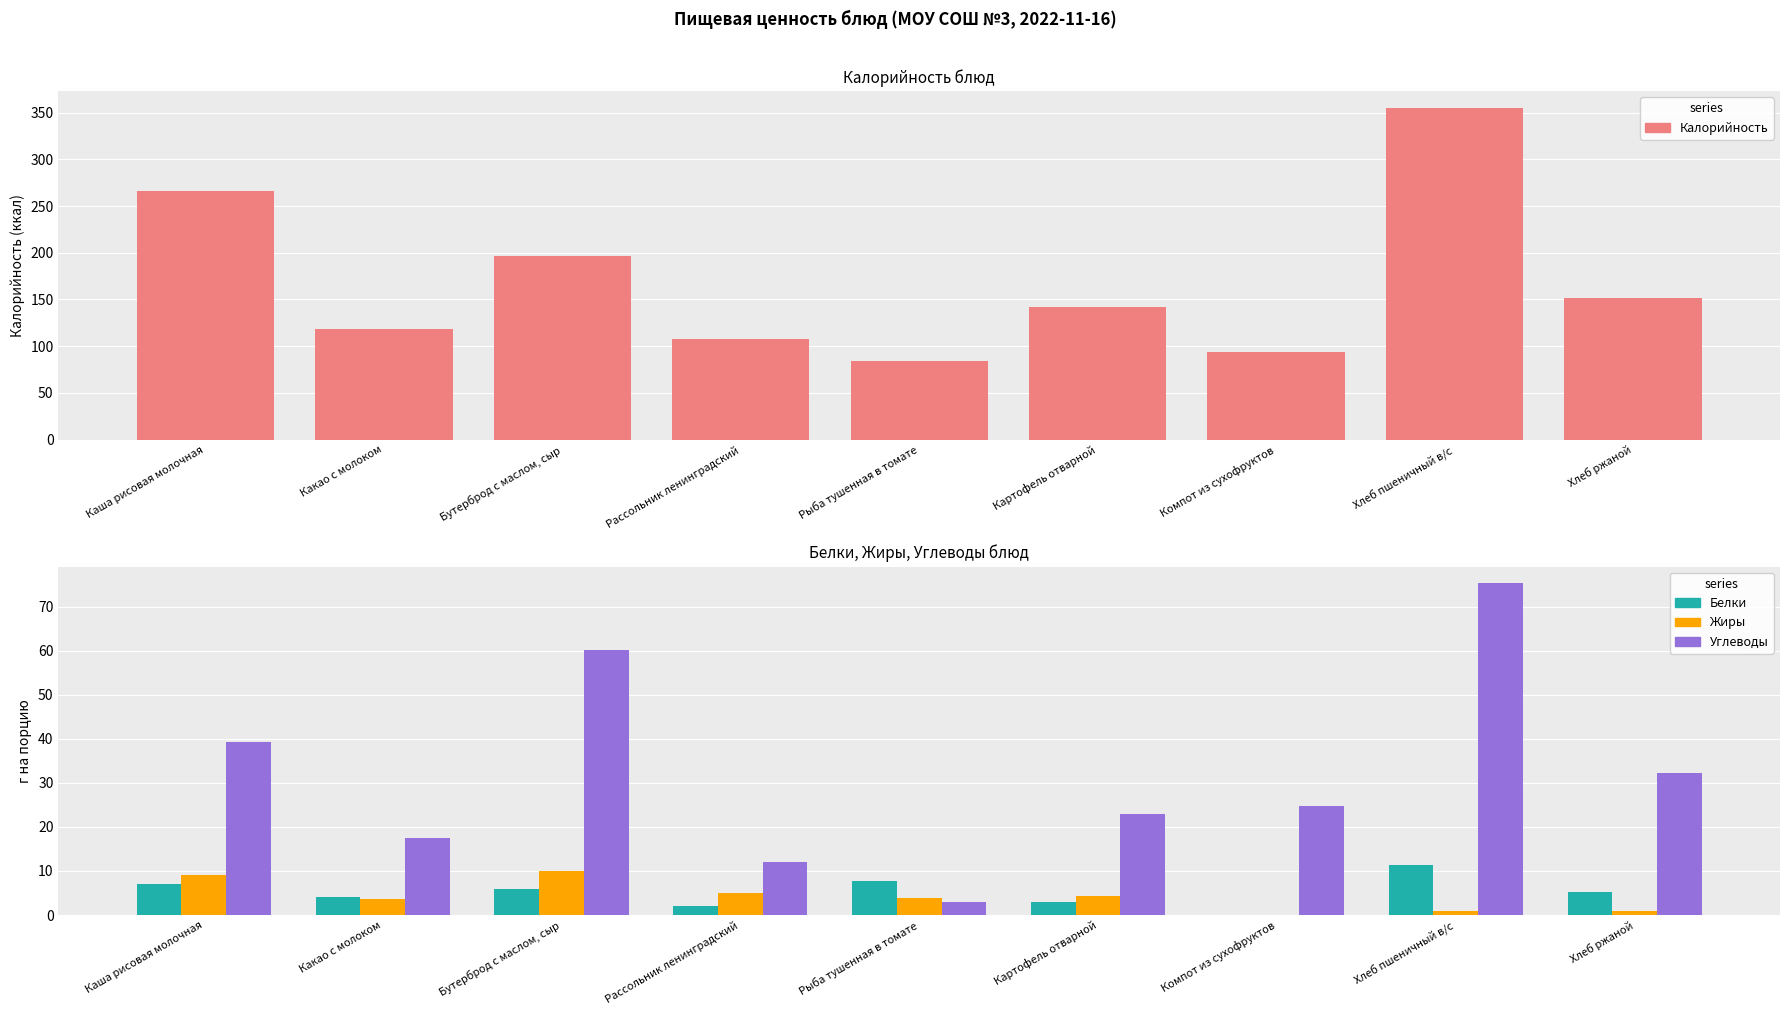

True or false: Углеводы has a value of 39.5 at Бутерброд с маслом, сыр.

False